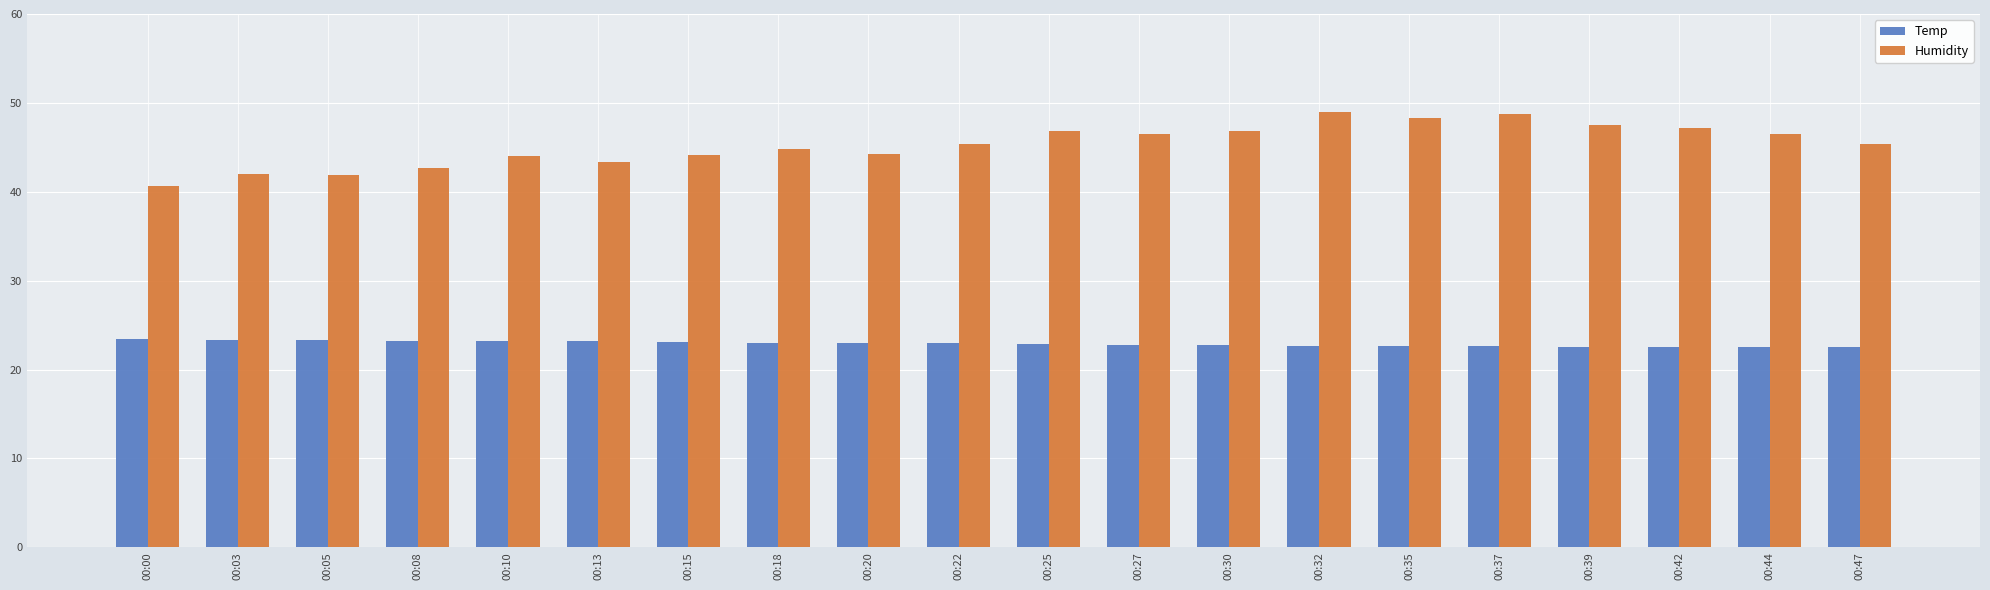

What are all the series names shown in the legend?

Temp, Humidity